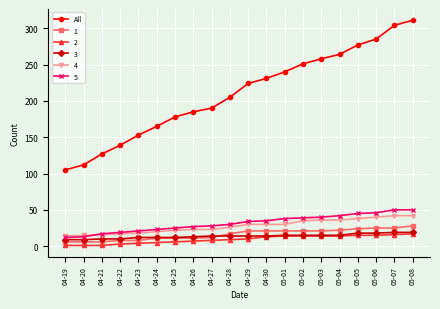

At which category does the chart reach its peak across all series?

05-08